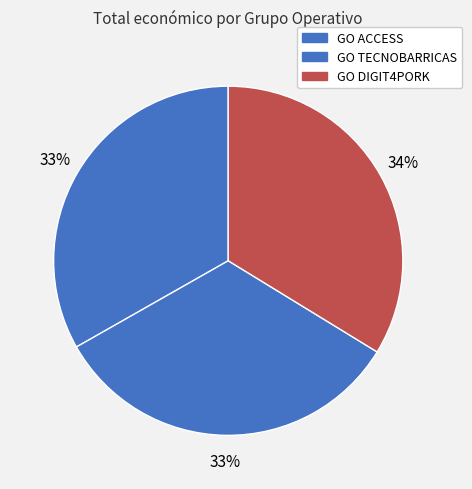

Count the number of slices in the pie.

3